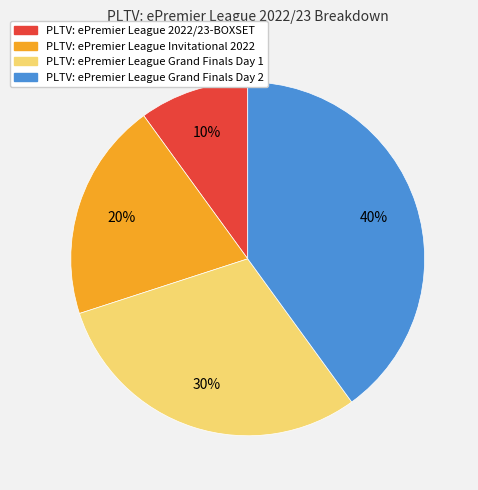

To the nearest percent, what is the average slice percentage?

25%